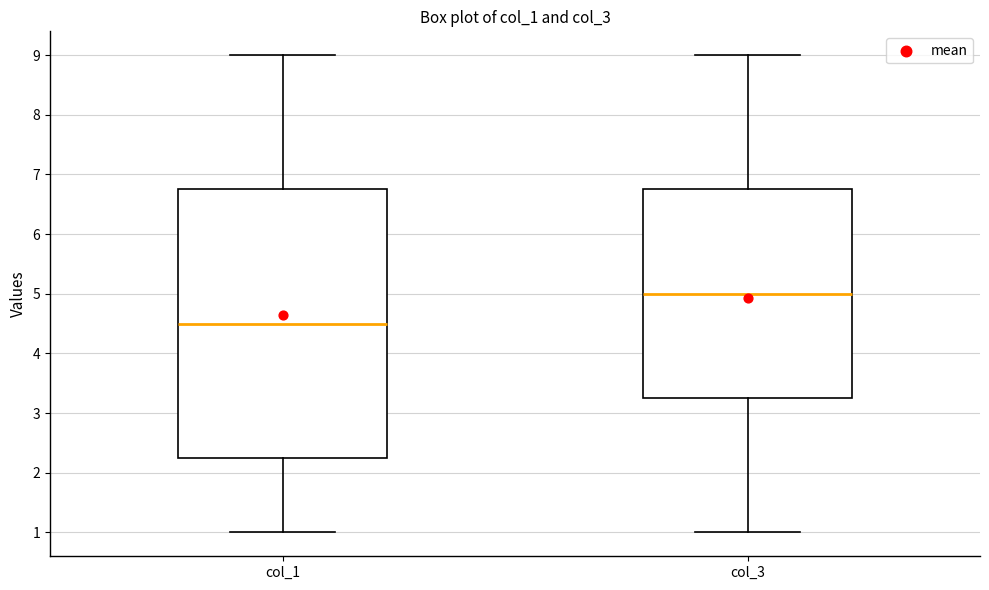

Comparing the boxes themselves (not the whiskers), which one is the tallest?

col_1